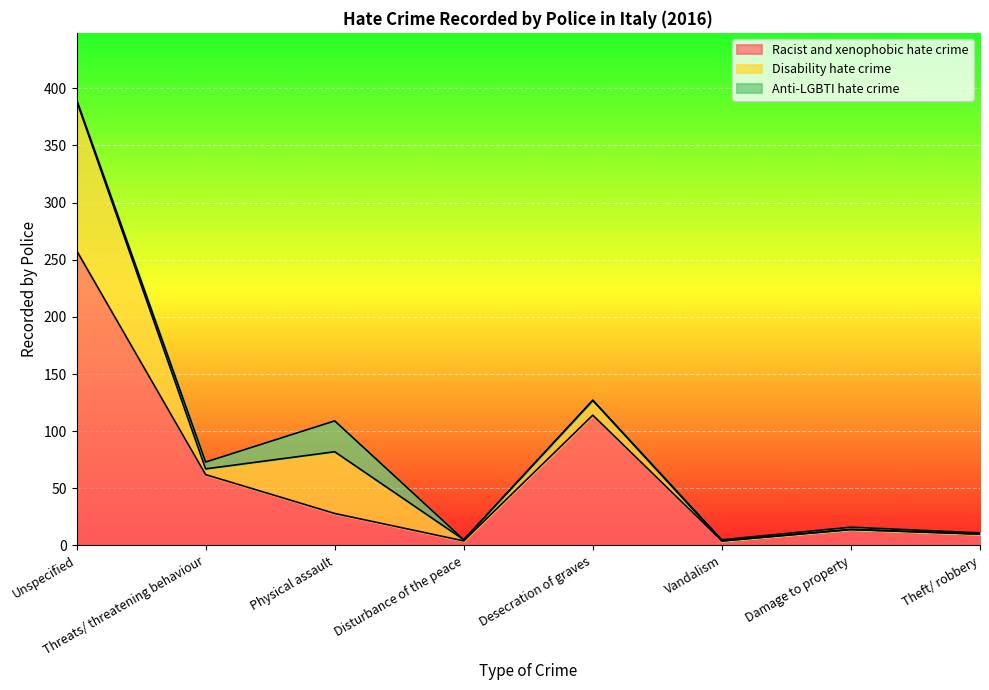

Which series has the largest range (max minus min)?

Racist and xenophobic hate crime